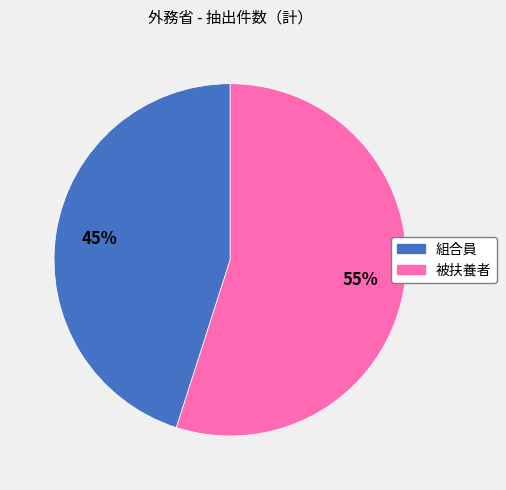

Which slice represents more than half of the pie?

被扶養者